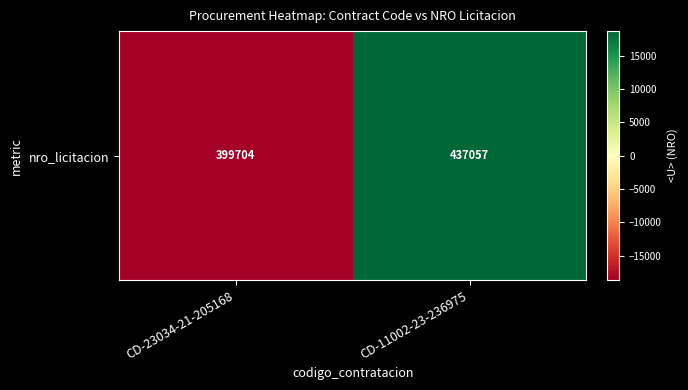

What is the difference between the values at CD-23034-21-205168 and CD-11002-23-236975?

37353.0